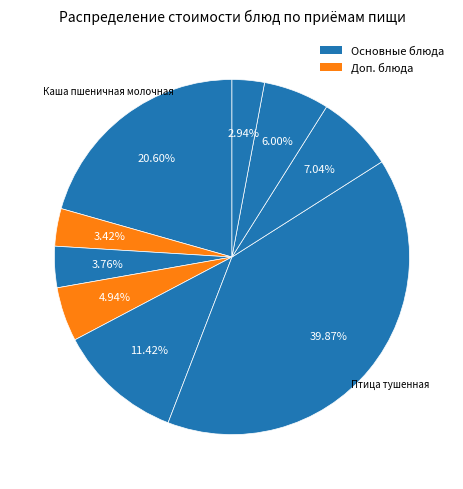

Is there a majority slice in this chart?

No